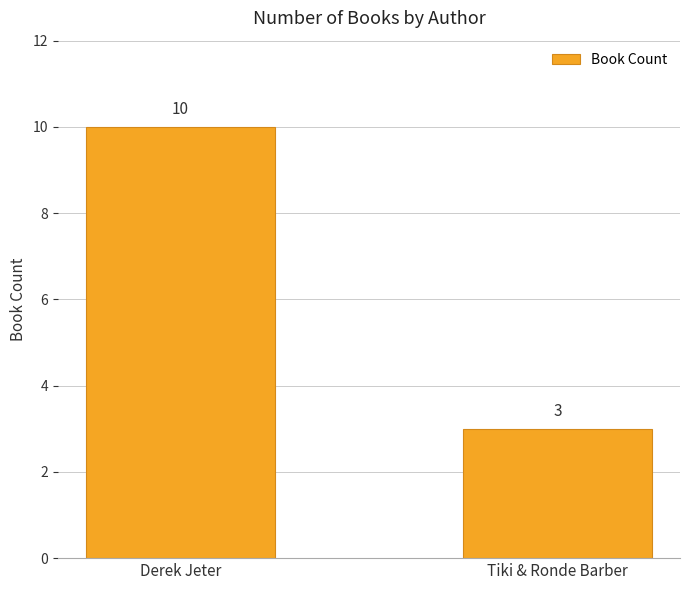

What is the difference between the maximum and minimum values?

7